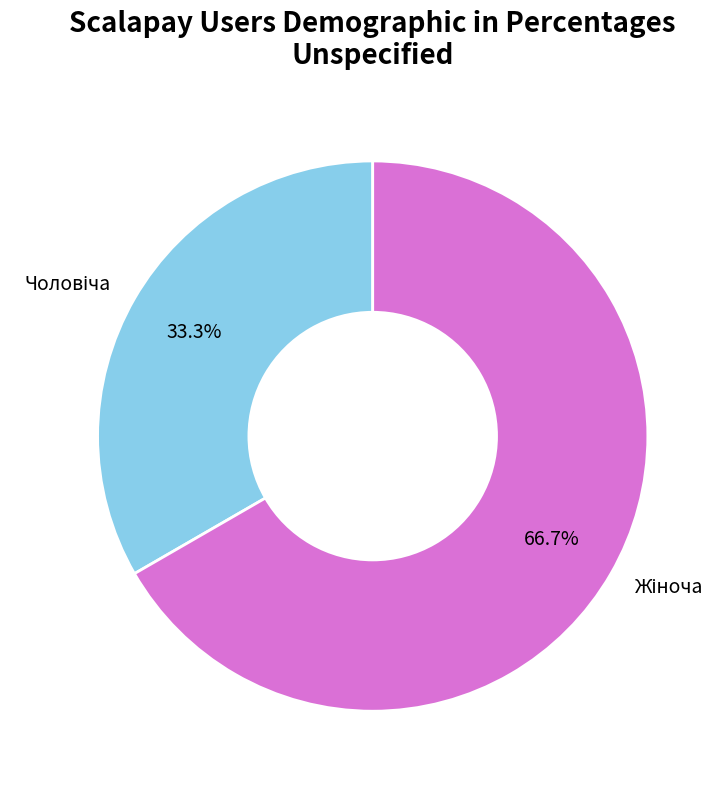

Does any single category account for the majority?

Yes